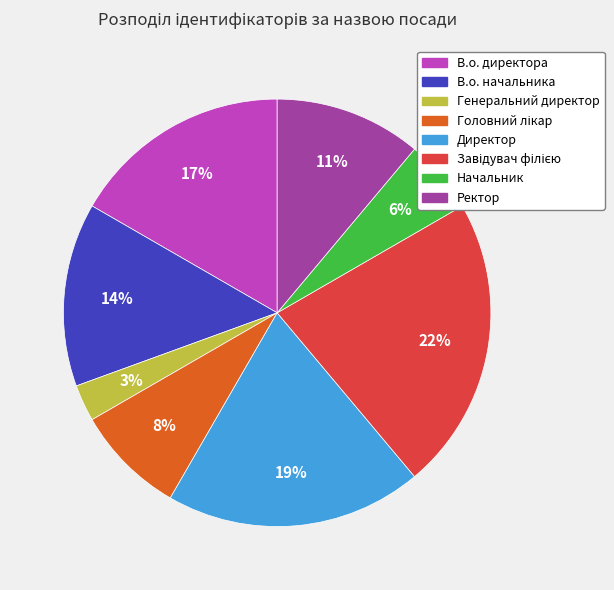

To the nearest percent, what portion does Начальник represent?

6%